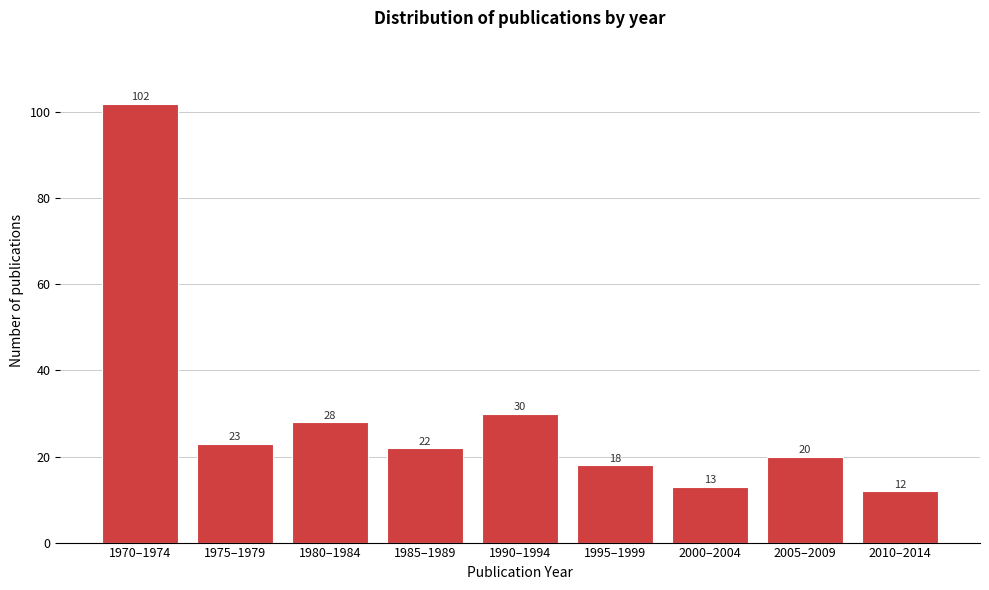

Reading right to left, list all the values displayed in this chart.

2010–2014=12	2005–2009=20	2000–2004=13	1995–1999=18	1990–1994=30	1985–1989=22	1980–1984=28	1975–1979=23	1970–1974=102